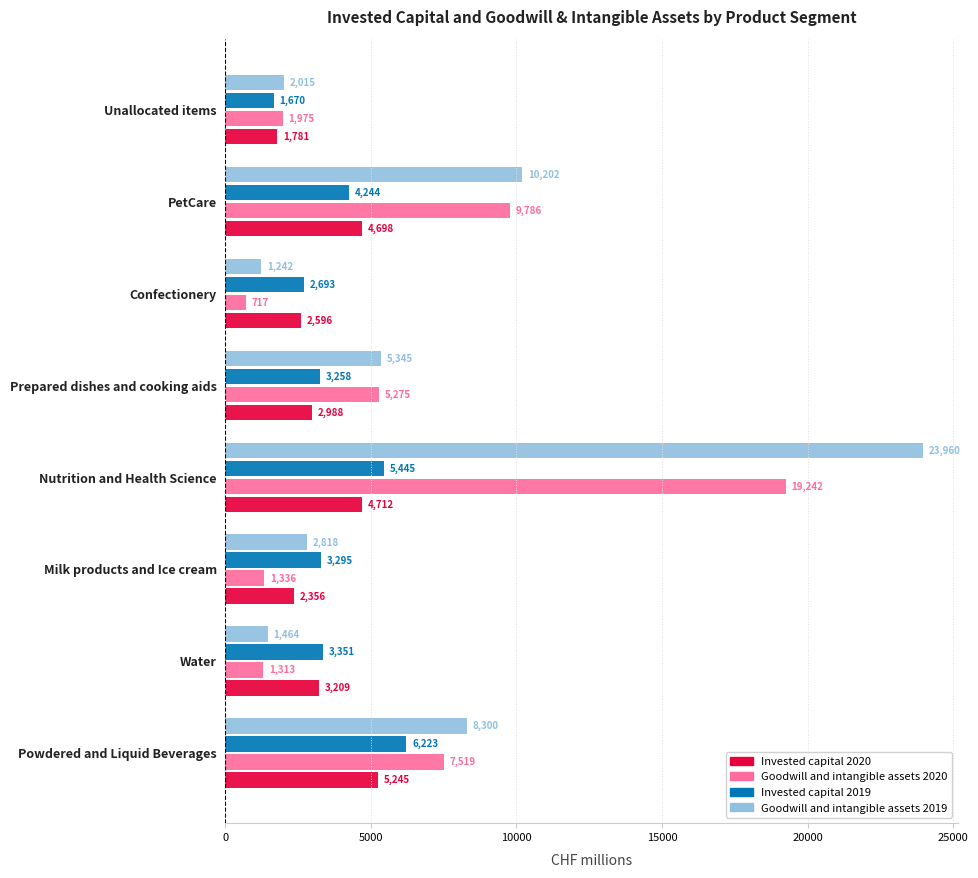

What is the highest value of the Invested capital 2019 series?

6223